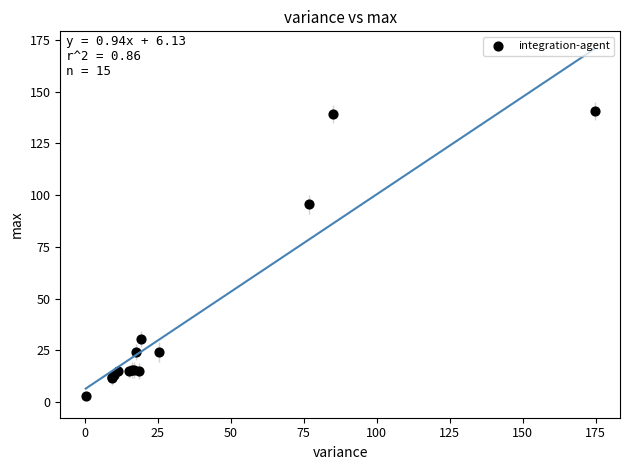

What Y value in the scatter plot is closest to 71?

95.7